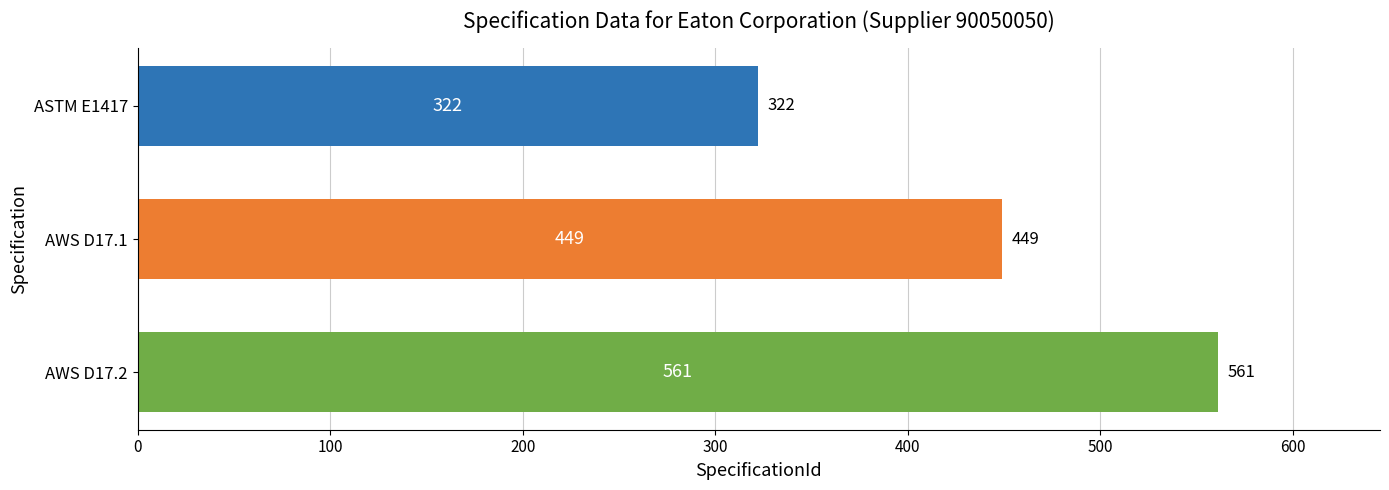

Between AWS D17.2 and ASTM E1417, which is larger?

AWS D17.2